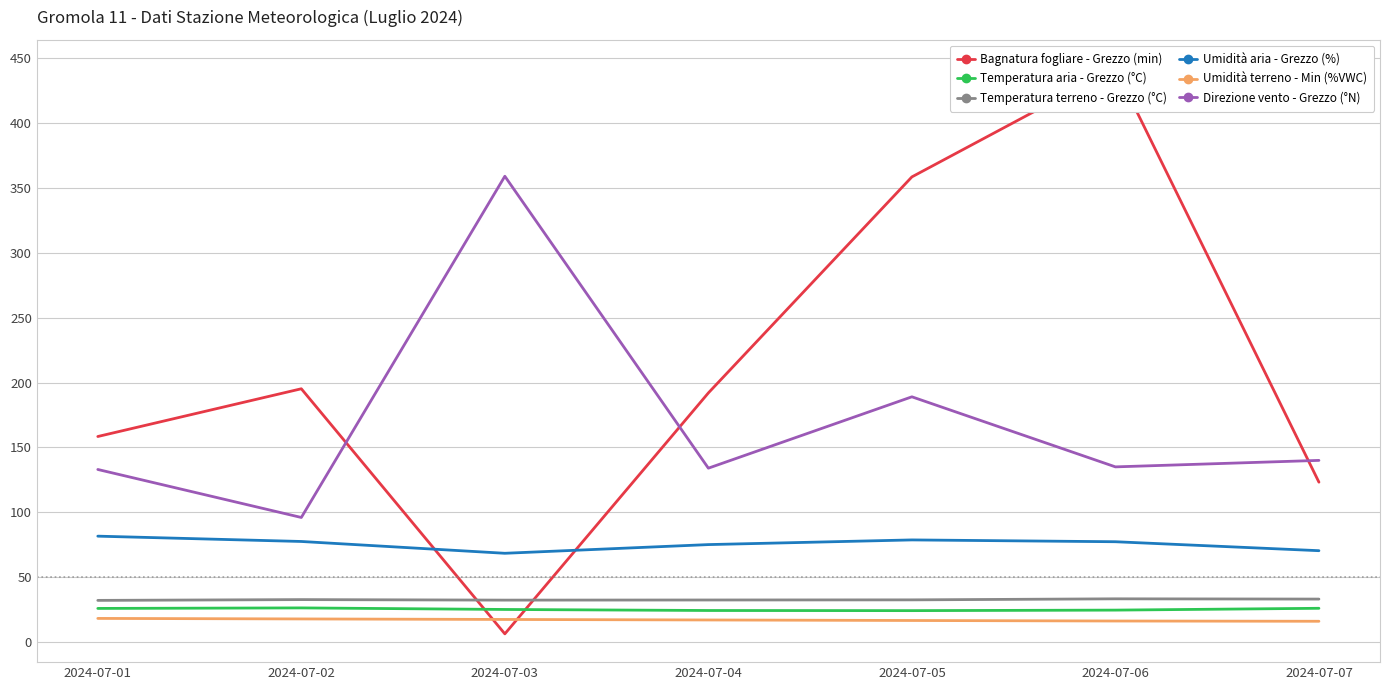

In Bagnatura fogliare - Grezzo (min), how many points are lower than both neighbors (excluding endpoints)?

1